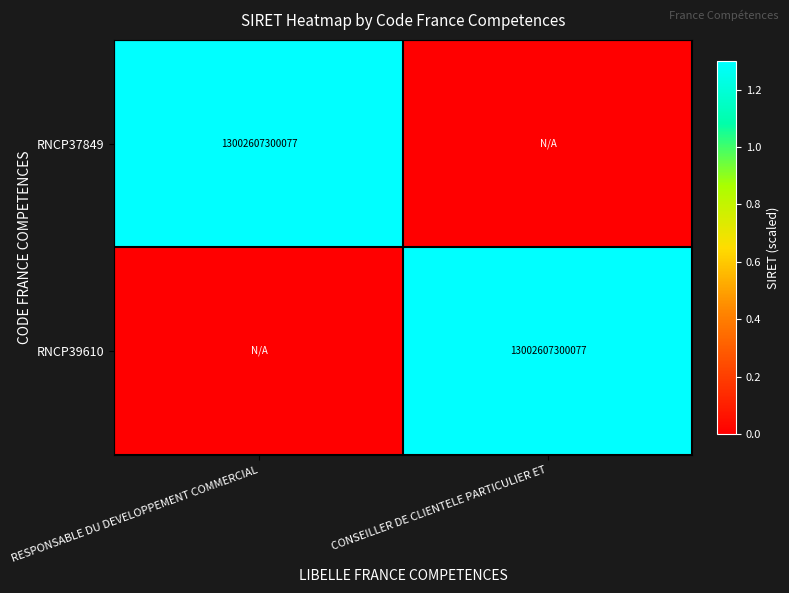

True or false: RNCP37849 has a value of 7072922916198 at RESPONSABLE DU DEVELOPPEMENT COMMERCIAL.

False